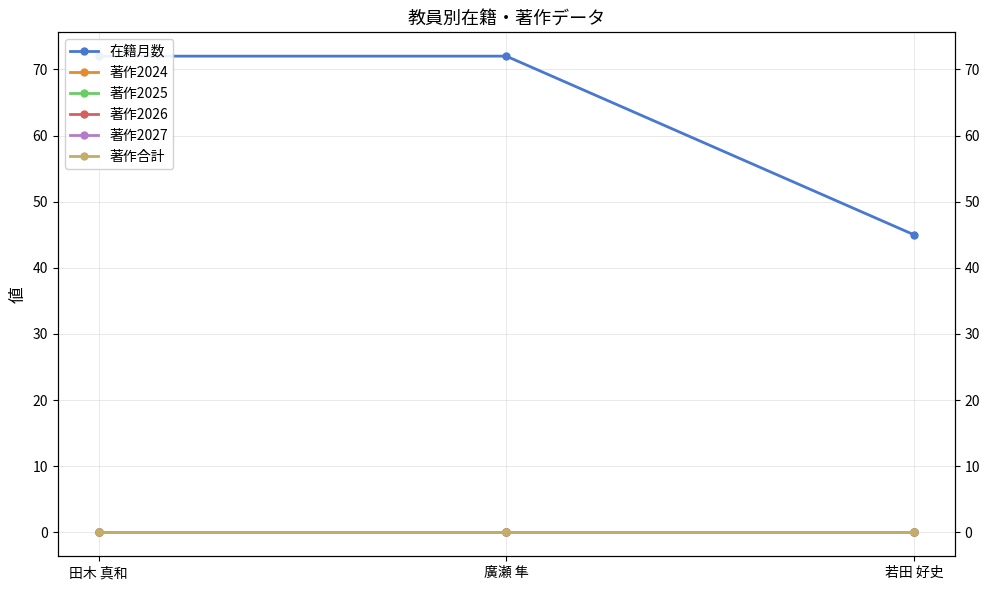

List the series in order of their peak value, highest first.

在籍月数, 著作2024, 著作2025, 著作2026, 著作2027, 著作合計